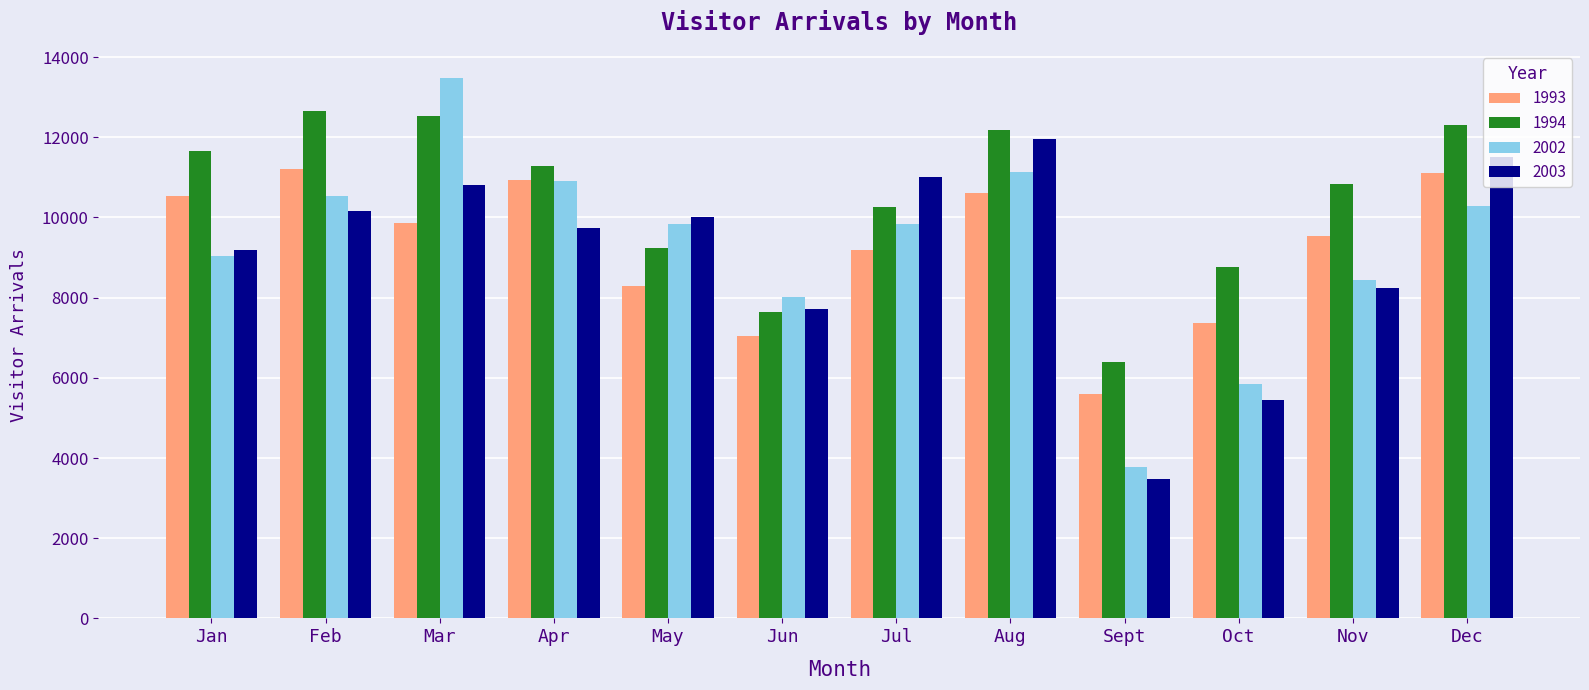

What is the total value across all series at Dec?

45223